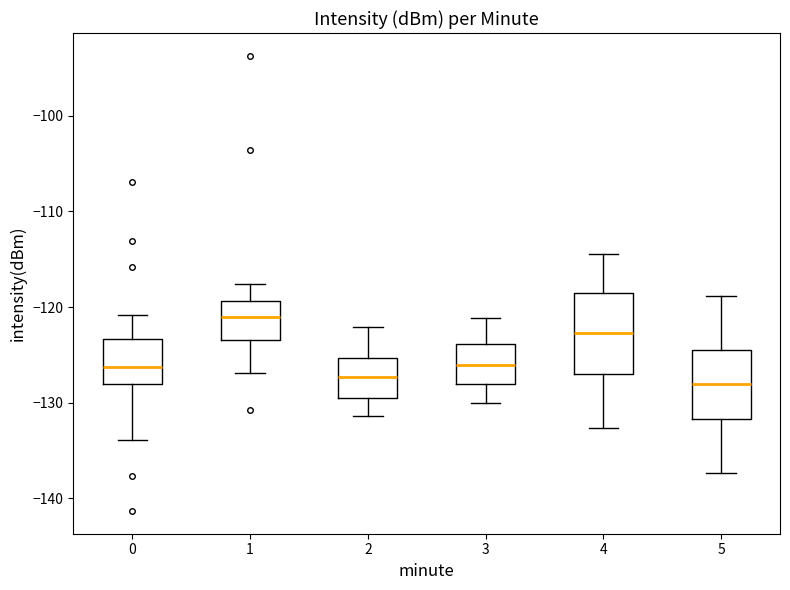

Reading left to right, transcribe this box plot: for each box, give where its median line is, the range the box spans, and where its two whiskers end, as read against the y-axis. The values are not printed on the chart, so give them approximately, as read against the axis.

0: median -126, box -128 to -123, whiskers -134 to -121
1: median -121, box -123 to -119, whiskers -127 to -118
2: median -127, box -129 to -125, whiskers -131 to -122
3: median -126, box -128 to -124, whiskers -130 to -121
4: median -123, box -127 to -118, whiskers -133 to -114
5: median -128, box -132 to -124, whiskers -137 to -119